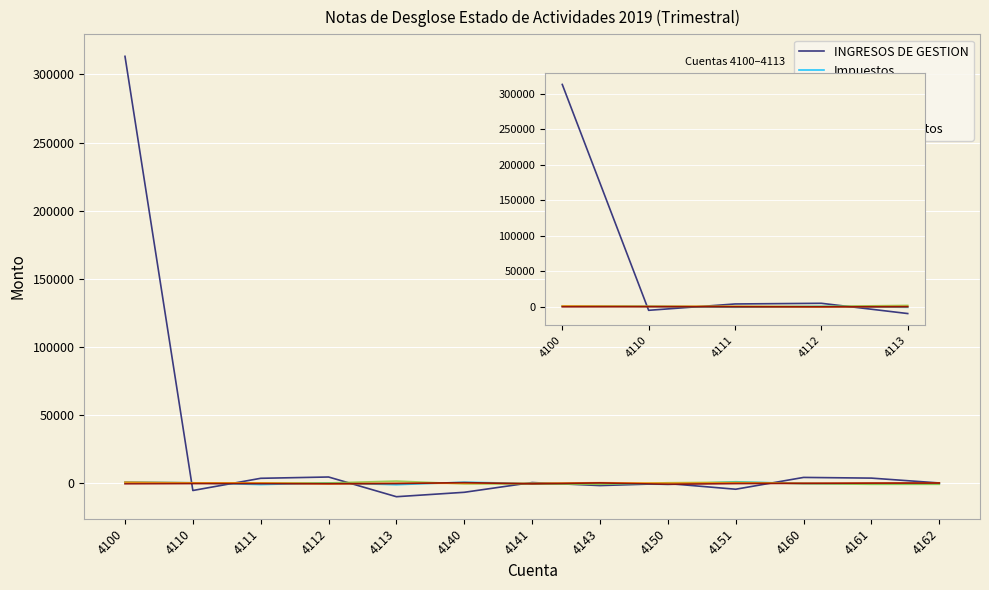

How many distinct data groups are displayed?

5